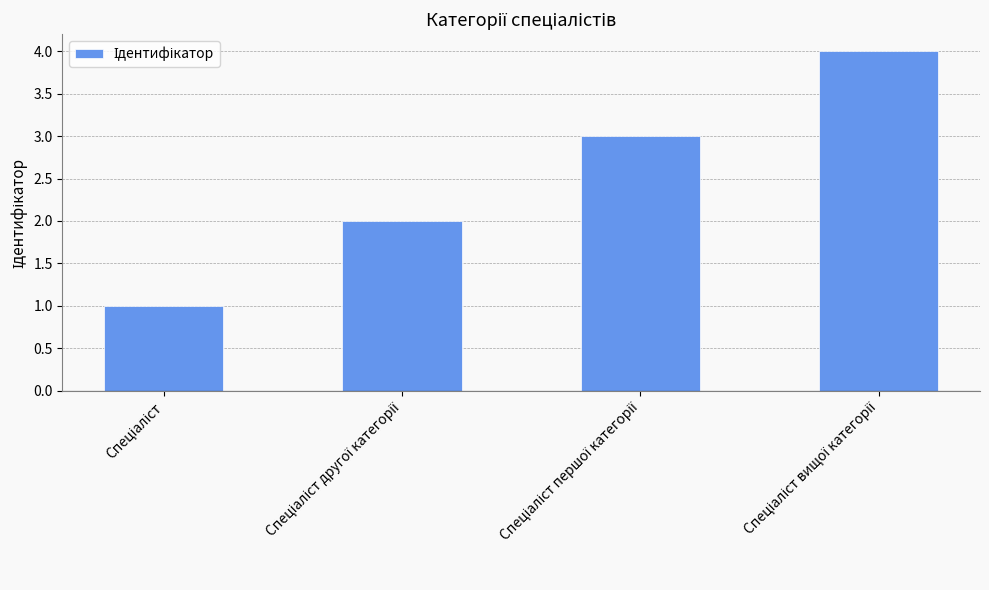

What is the maximum value shown in the chart?

4